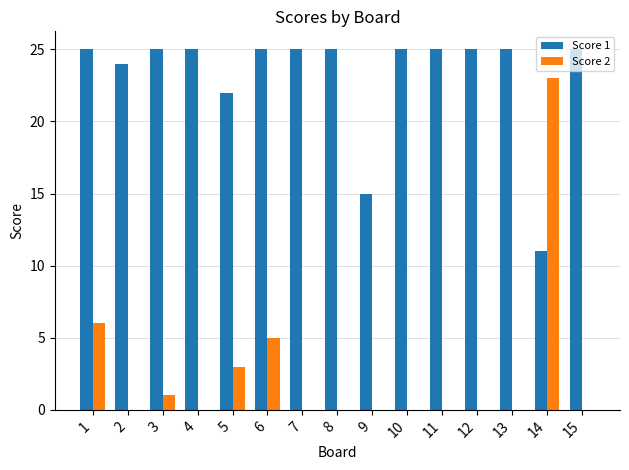

Reading right to left, extract all data points from this chart.

Score 1: 25	11	25	25	25	25	15	25	25	25	22	25	25	24	25
Score 2: 0	23	0	0	0	0	0	0	0	5	3	0	1	0	6